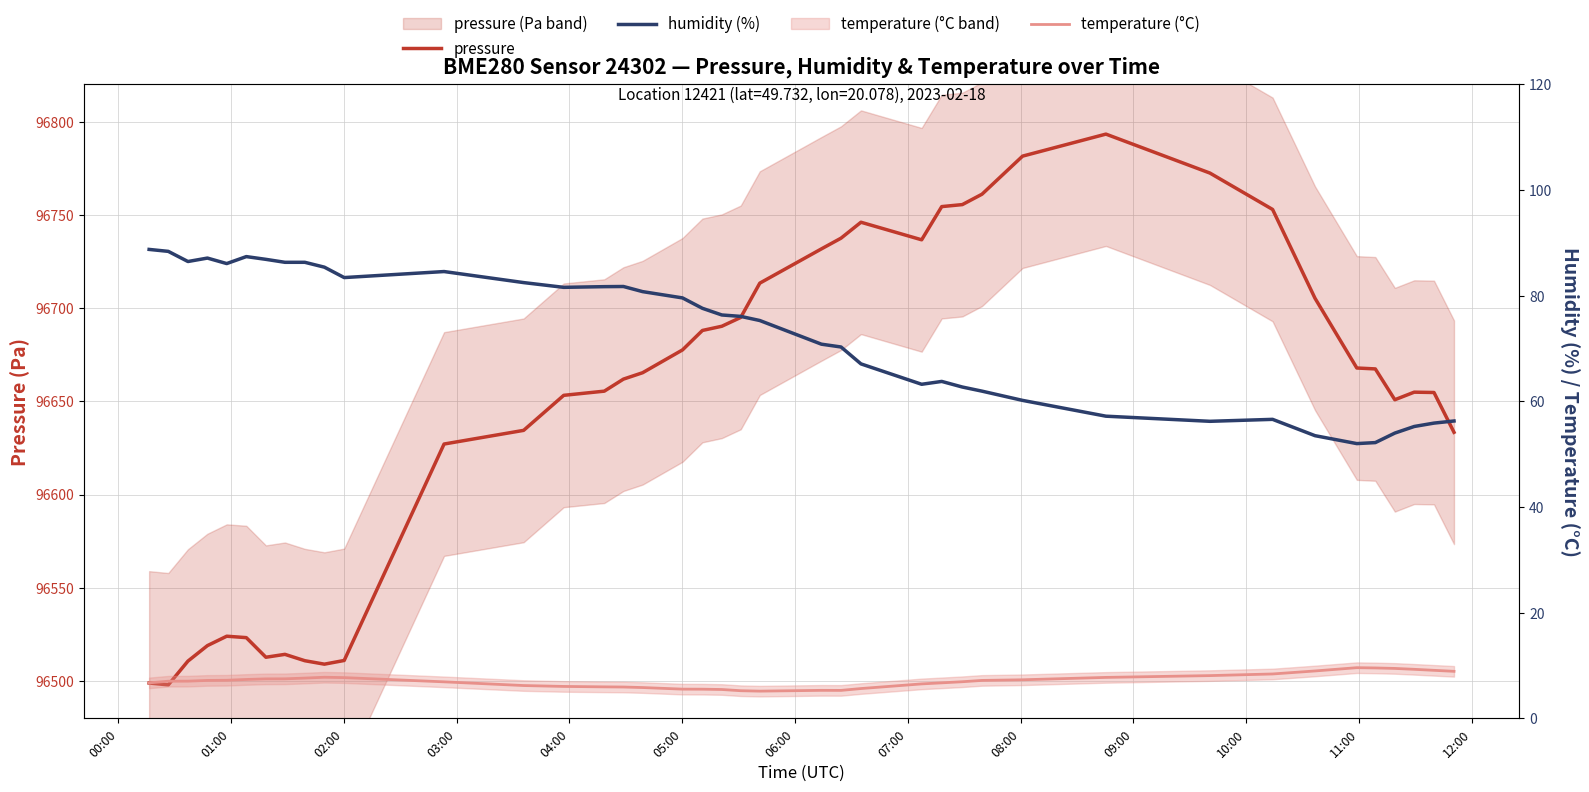

Which series has the widest spread of values?

pressure